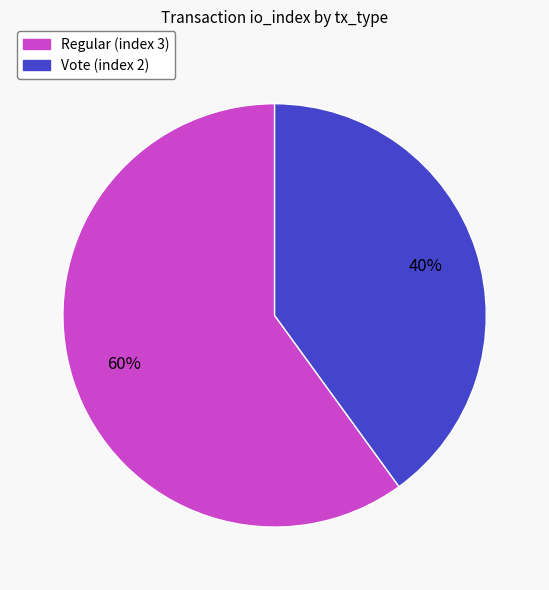

To the nearest percent, what portion does Regular (index 3) represent?

60%